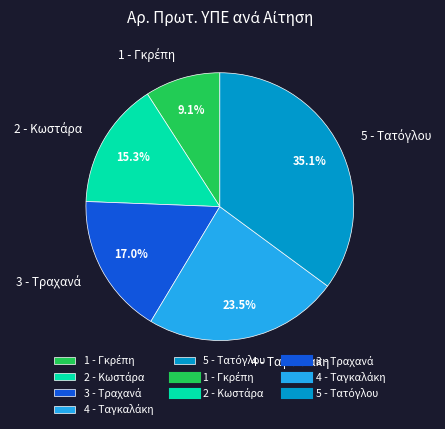

Is there any slice that represents more than half of the pie?

No